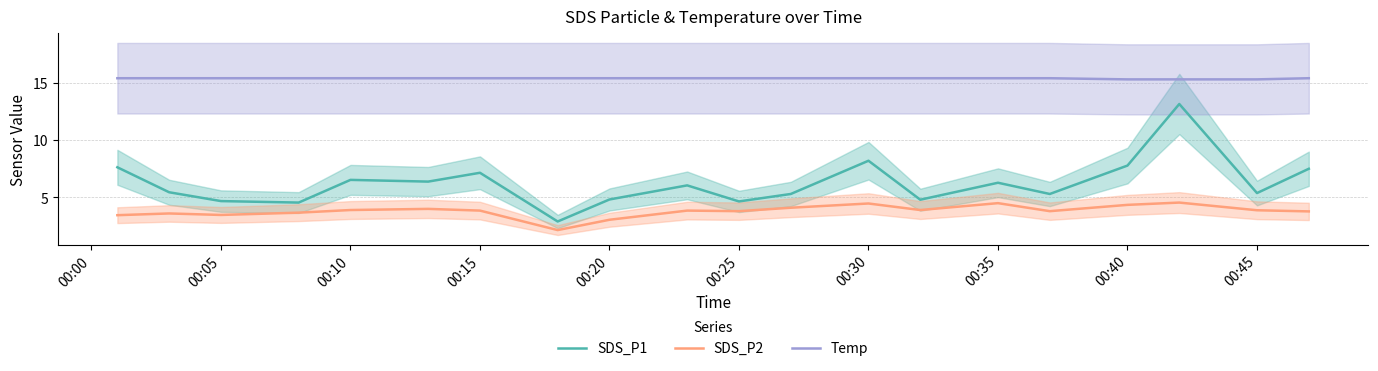

True or false: Temp and SDS_P1 cross at least once.

False